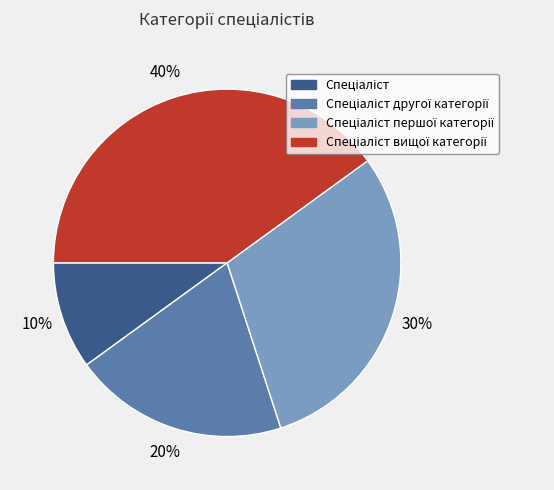

Is there a majority slice in this chart?

No